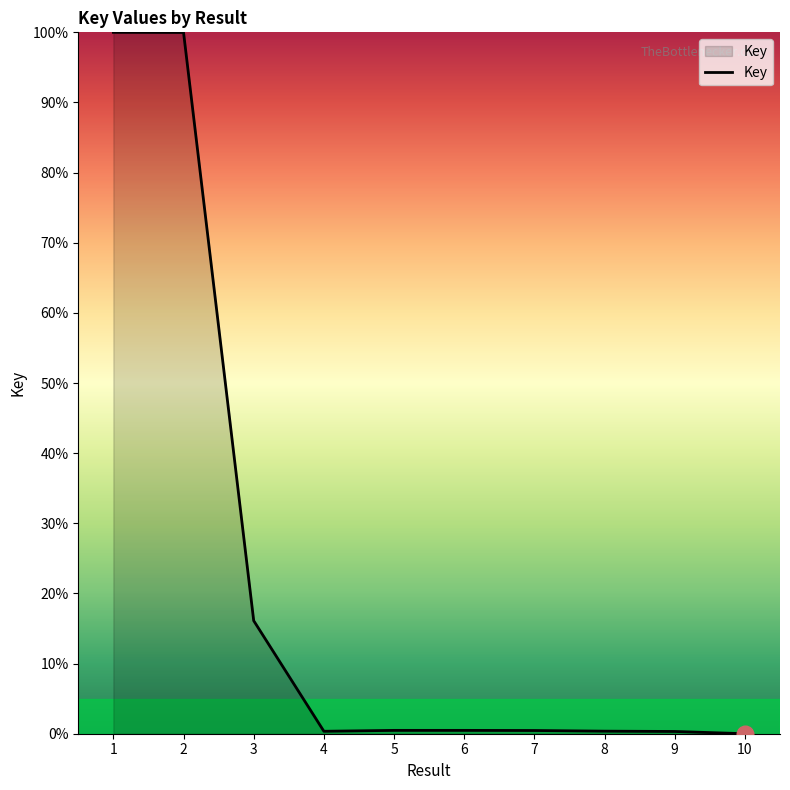

Is it true that the value at 1 is 41.9?

False